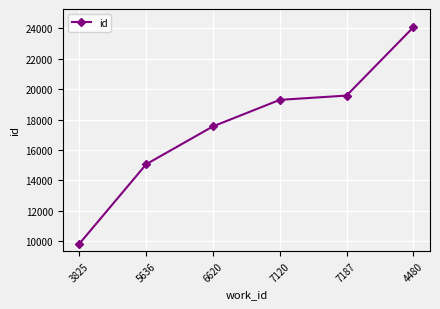

List the labels in order of value, largest first.

4480, 7187, 7120, 6620, 5636, 3825